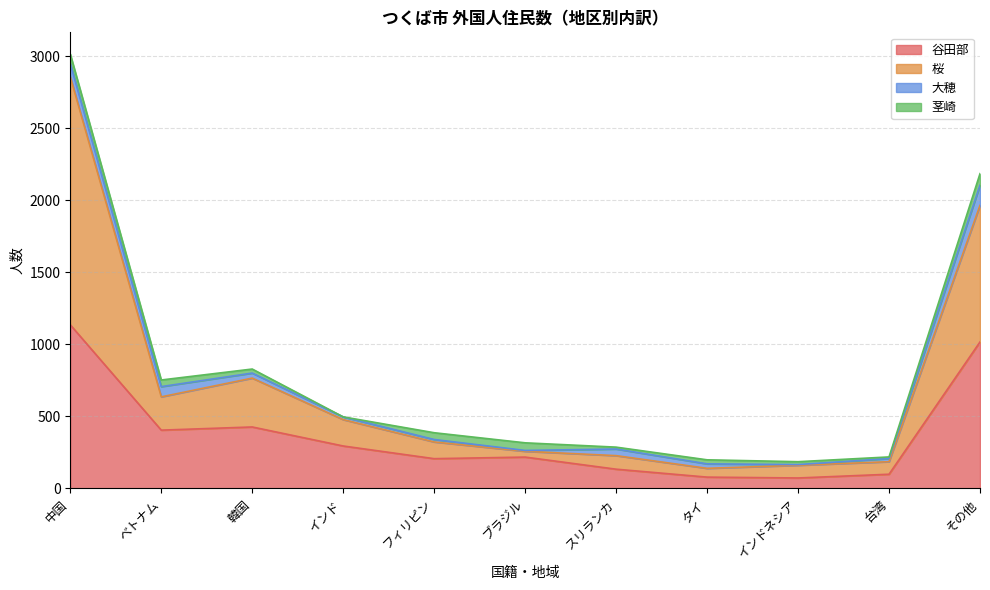

What position from the left is 韓国?

3